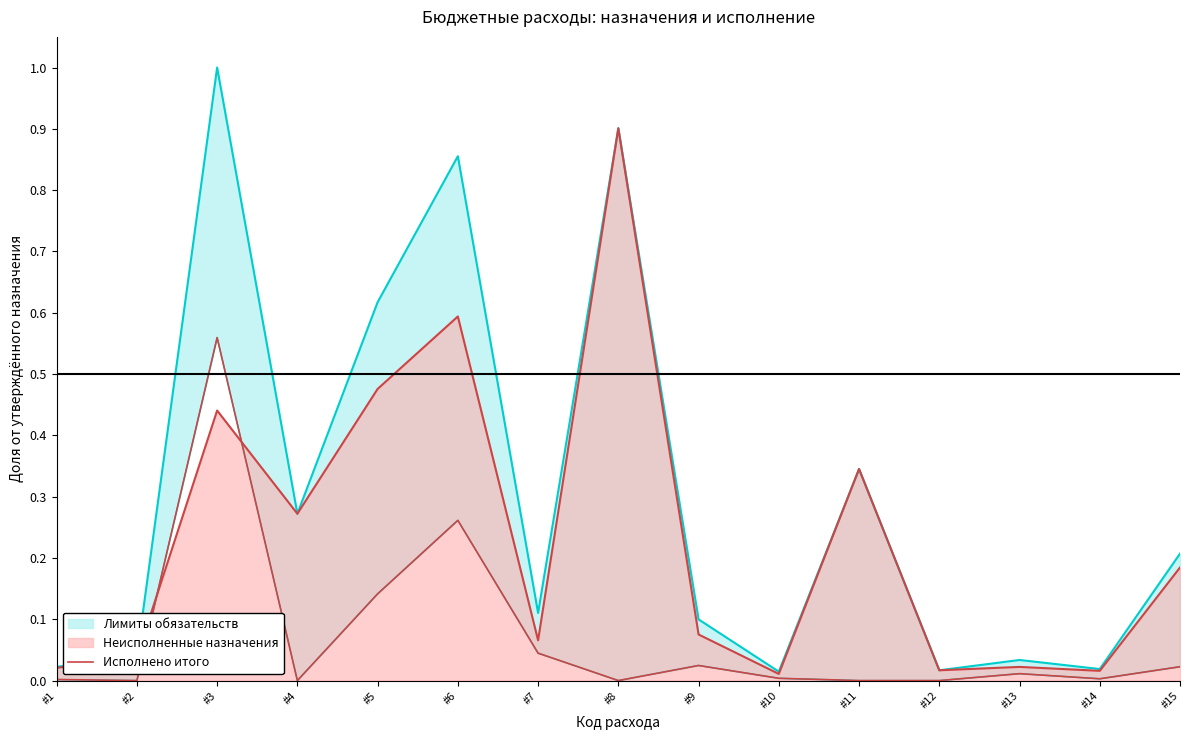

Where is the first local minimum?

#2